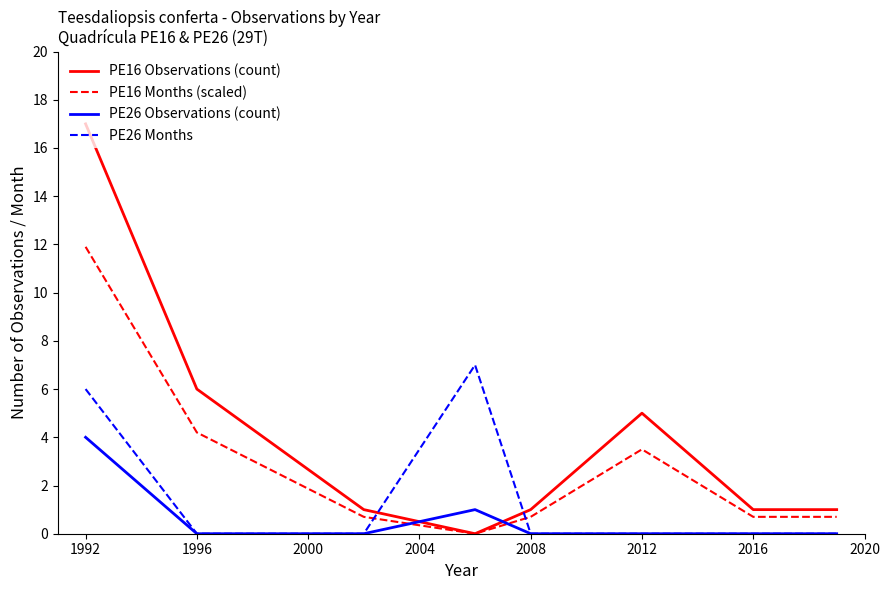

What is the difference between the maximum and minimum values in the PE16 Observations (count) series?

17.0